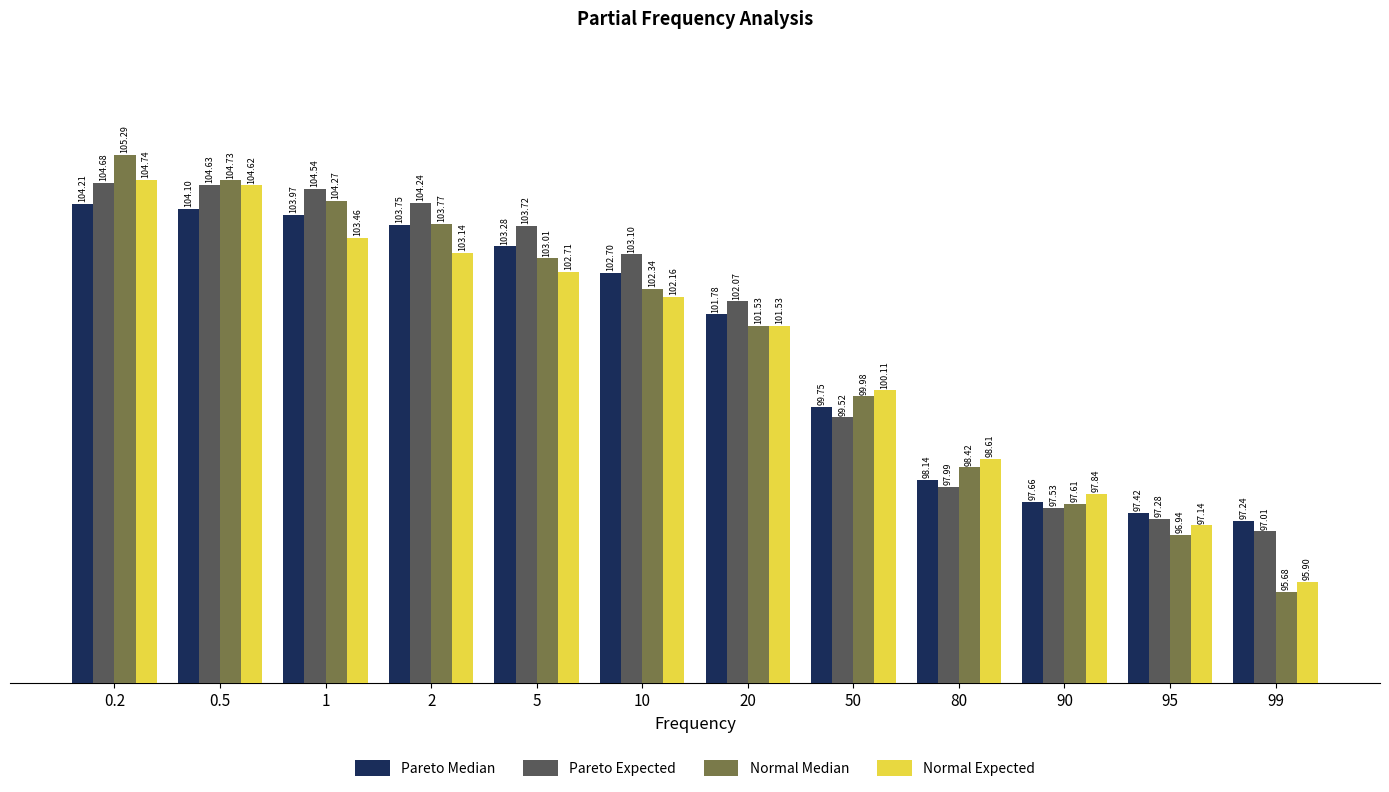

Rank the series at 10 from lowest to highest value.

Normal Expected, Normal Median, Pareto Median, Pareto Expected